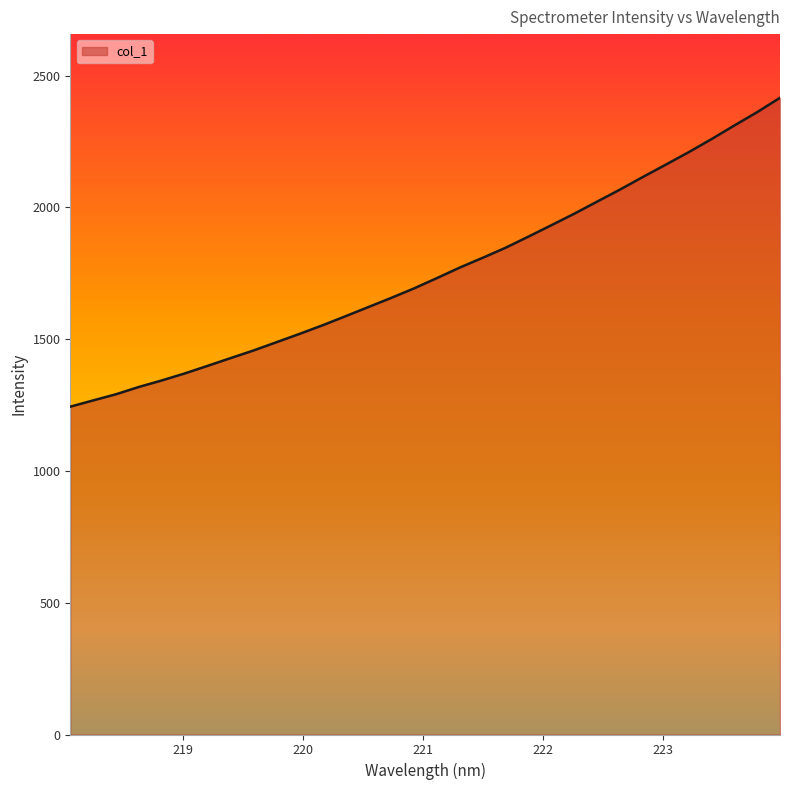

How many values exceed 1731?

16